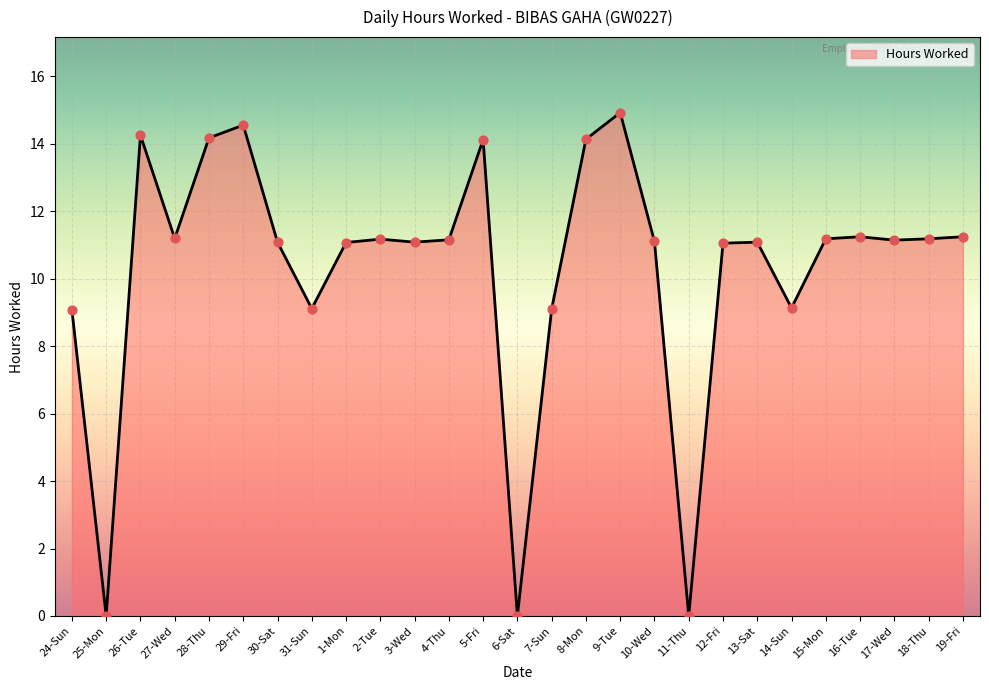

What is the change in value from 1-Mon to 4-Thu?

+0.1